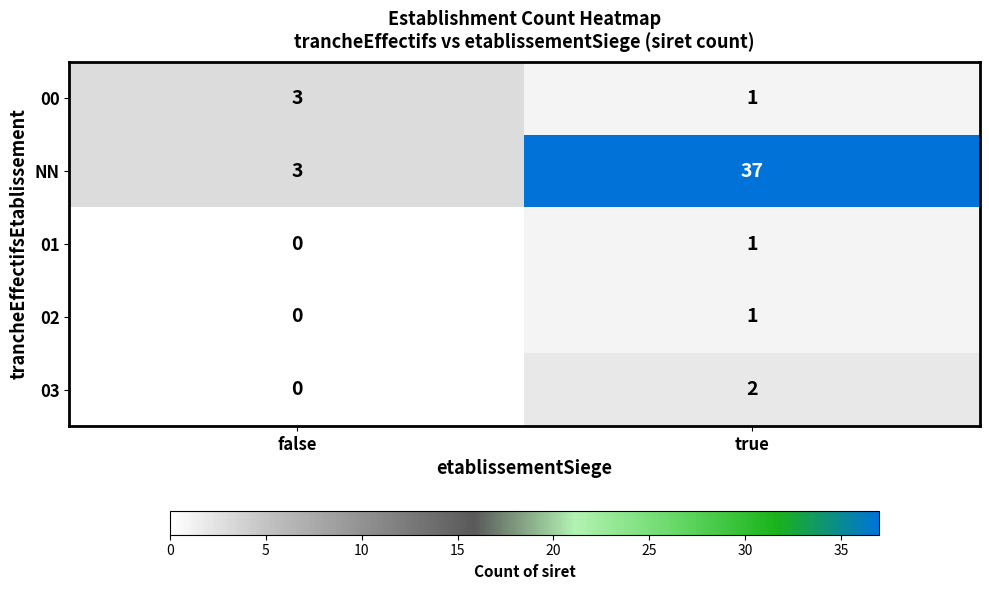

Count the number of data series in this chart.

5